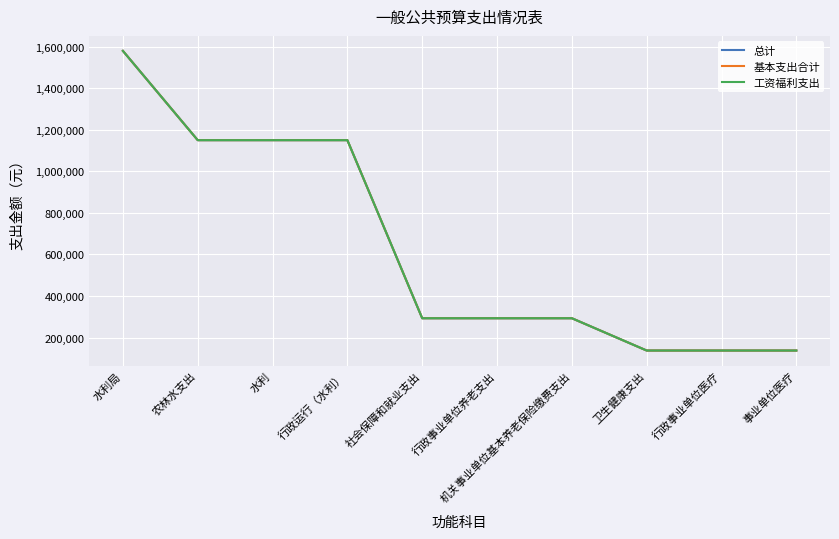

True or false: 工资福利支出 and 基本支出合计 cross at least once.

False